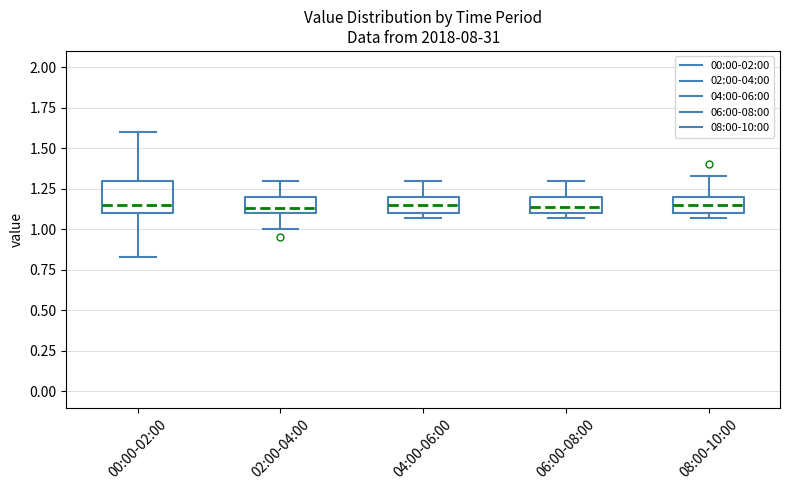

Reading left to right, read every box against the y-axis: the position of its median line, the range the box covers, and the ends of its whiskers. The values are not printed on the chart, so give them approximately, as read against the axis.

00:00-02:00: median 1.15, box 1.10 to 1.30, whiskers 0.85 to 1.60
02:00-04:00: median 1.15, box 1.10 to 1.20, whiskers 1.00 to 1.30
04:00-06:00: median 1.15, box 1.10 to 1.20, whiskers 1.05 to 1.30
06:00-08:00: median 1.15, box 1.10 to 1.20, whiskers 1.05 to 1.30
08:00-10:00: median 1.15, box 1.10 to 1.20, whiskers 1.05 to 1.35